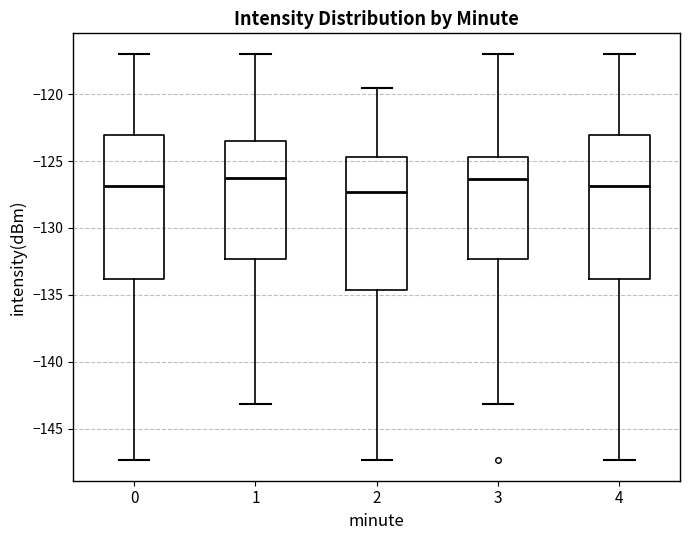

Reading left to right, transcribe this box plot: for each box, give where its median line is, the range the box spans, and where its two whiskers end, as read against the y-axis. The values are not printed on the chart, so give them approximately, as read against the axis.

0: median -127.0, box -134.0 to -123.0, whiskers -147.5 to -117.0
1: median -126.0, box -132.5 to -123.5, whiskers -143.0 to -117.0
2: median -127.5, box -134.5 to -124.5, whiskers -147.5 to -119.5
3: median -126.5, box -132.5 to -124.5, whiskers -143.0 to -117.0
4: median -127.0, box -134.0 to -123.0, whiskers -147.5 to -117.0